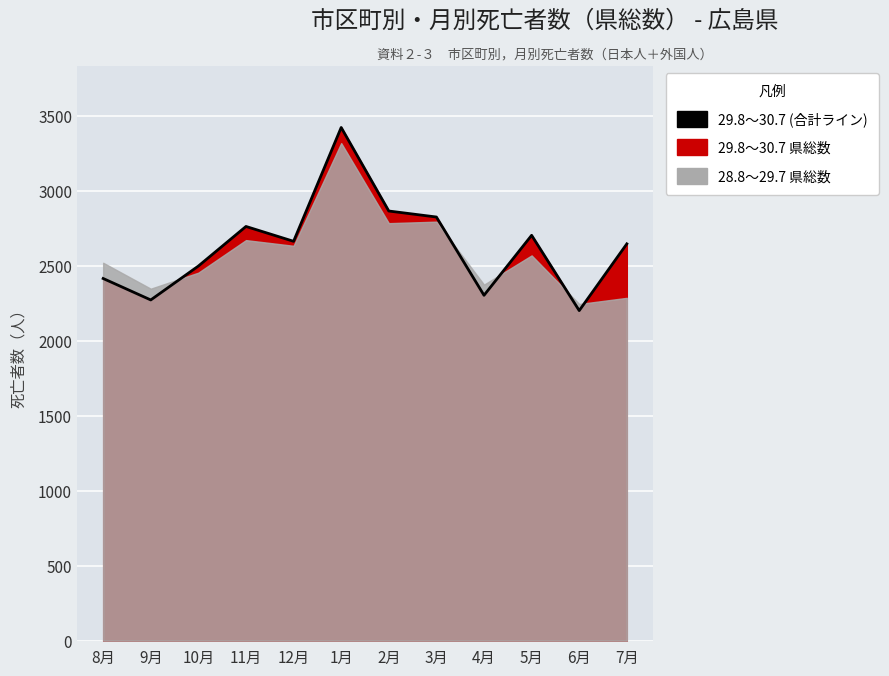

Read the value at 6月.

2201